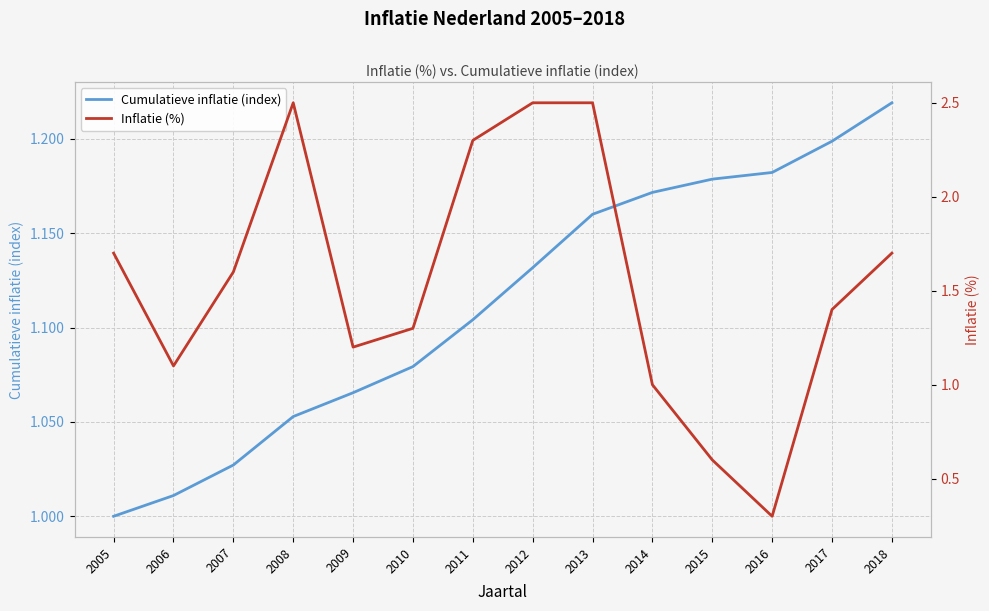

What is the sum of all Cumulatieve inflatie (index) values?

15.6